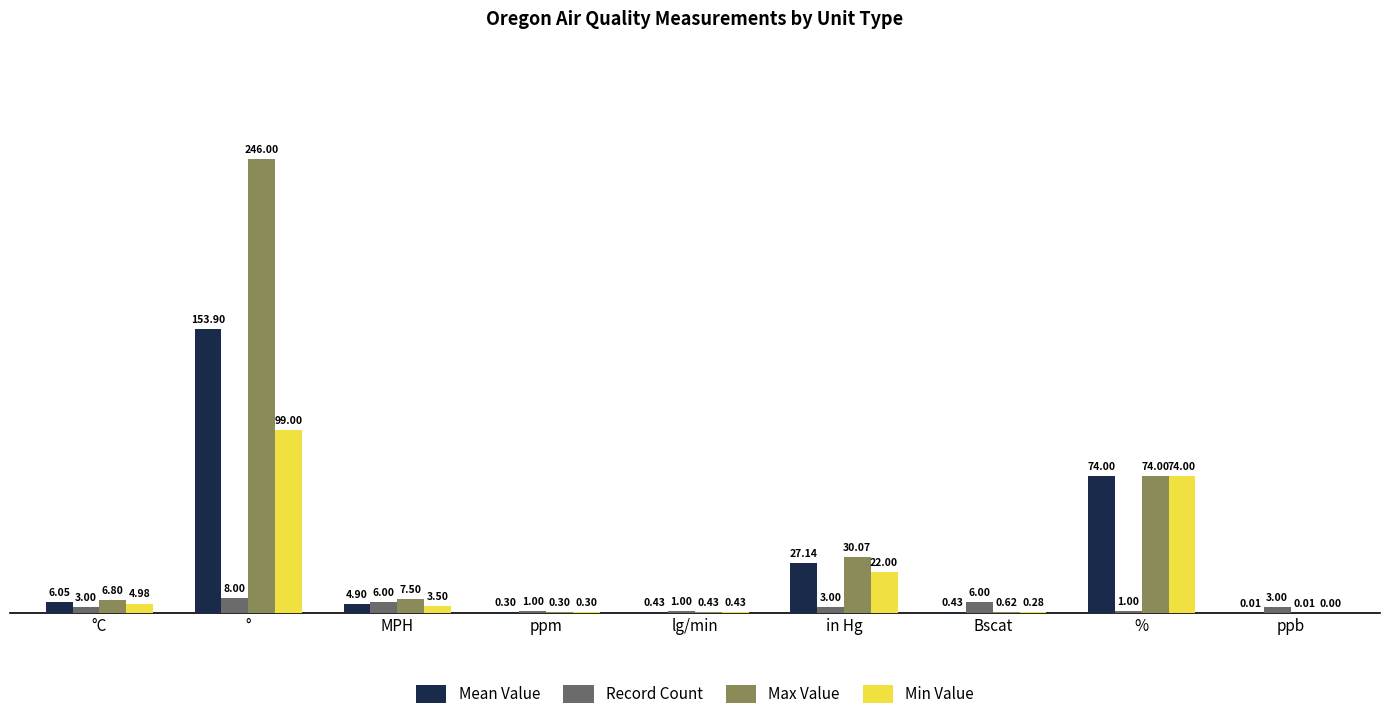

What is the greatest value displayed?

246.0